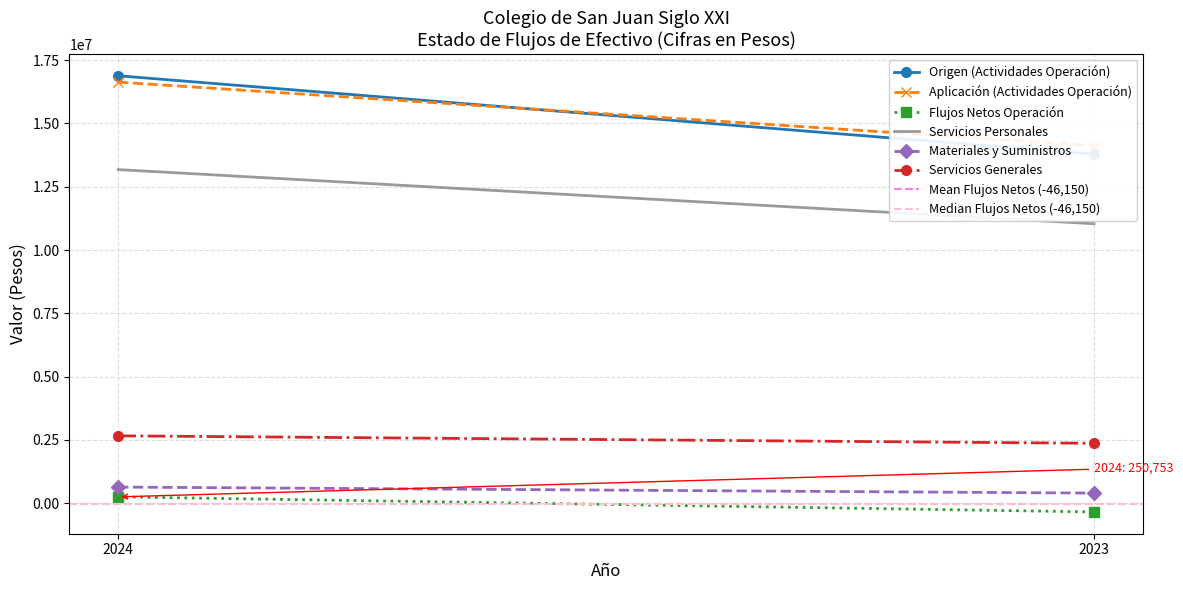

Which series has the widest spread of values?

Origen (Actividades Operación)